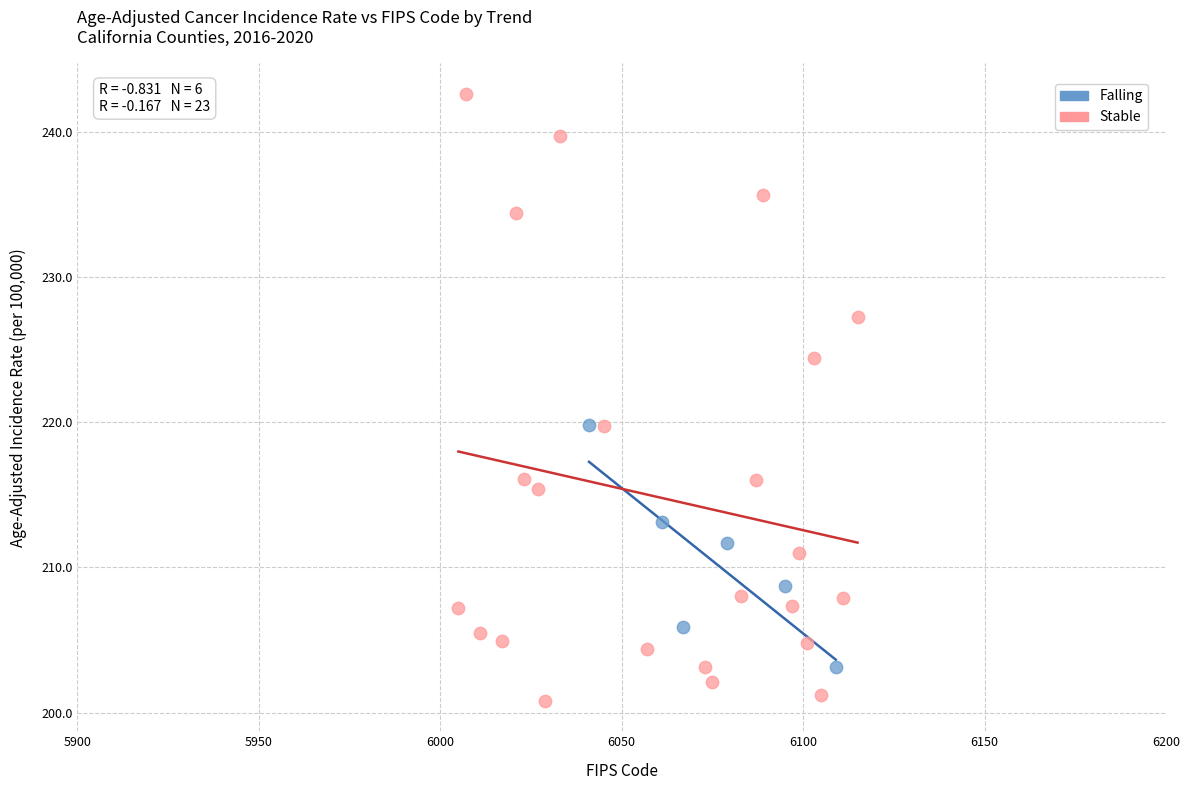

Which series reaches the minimum Y coordinate?

Stable